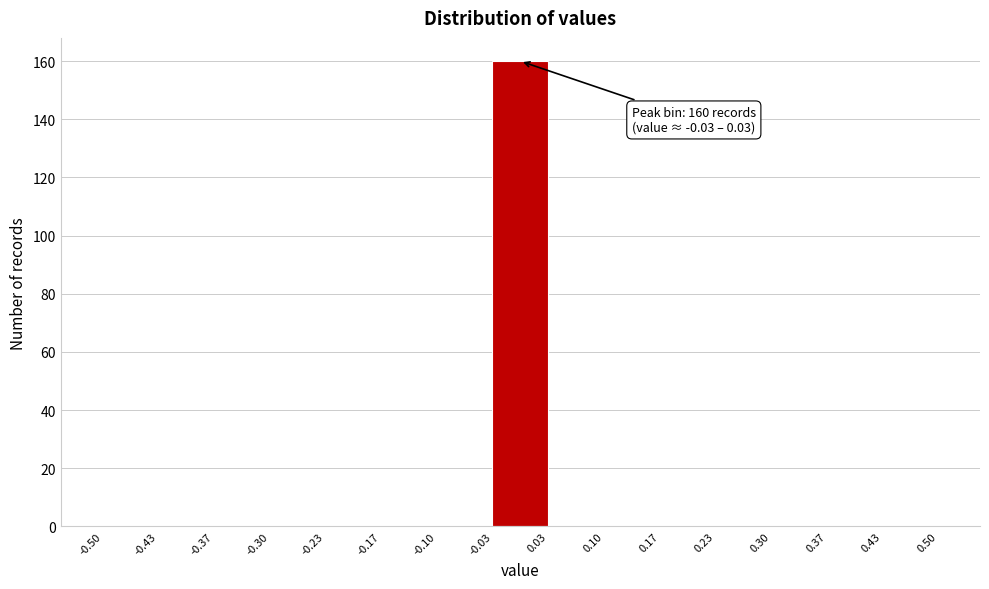

Which range on the x-axis has the tallest bar?

-0.03 to 0.03